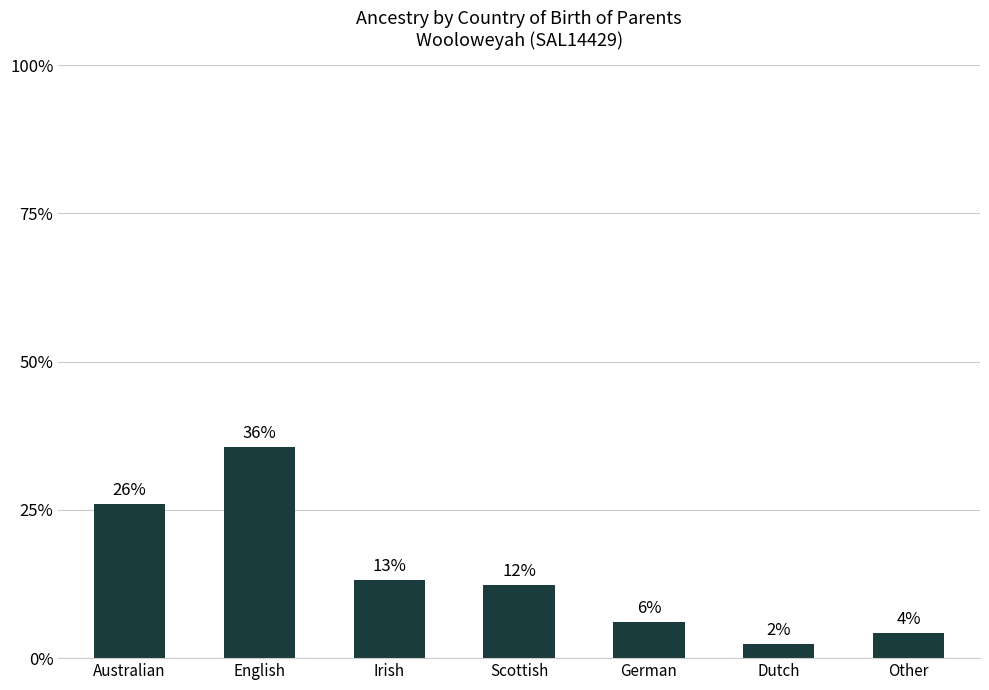

List the labels in order of value, smallest first.

Dutch, Other, German, Scottish, Irish, Australian, English